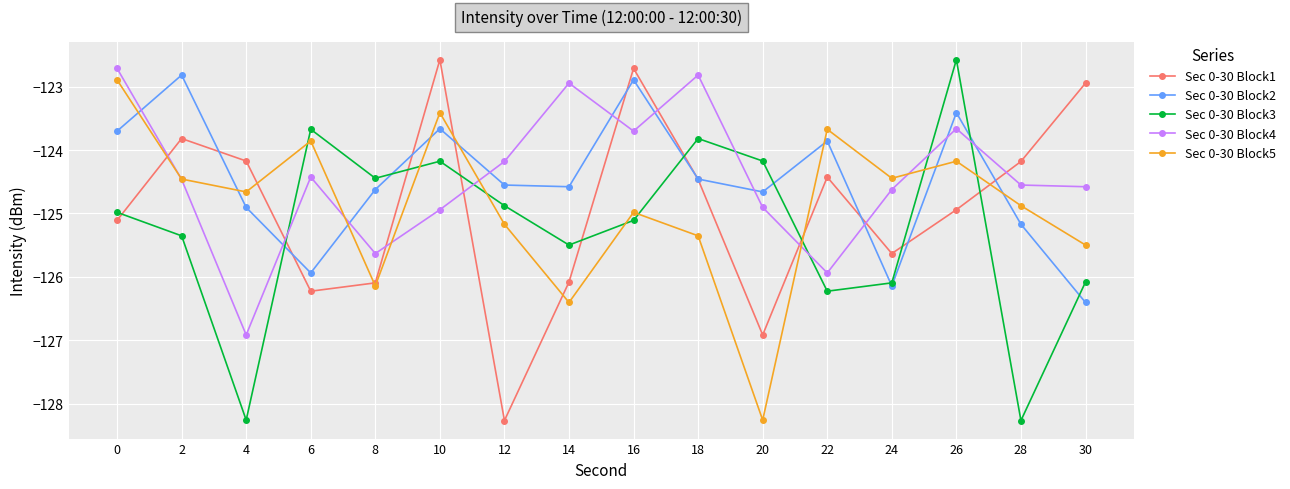

What is the sum of all Sec 0-30 Block4 values?

-1991.0